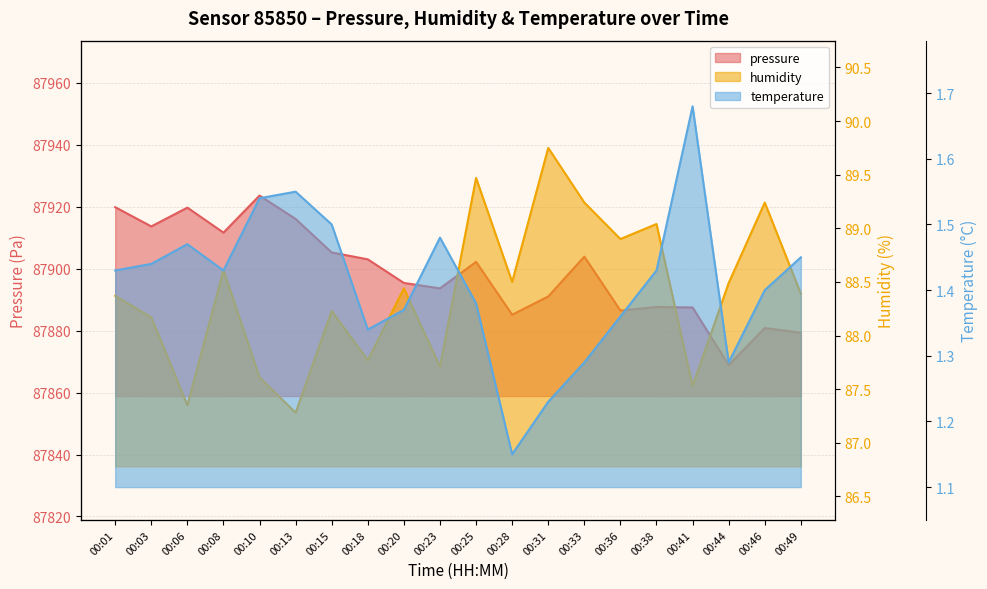

What is the minimum value shown in the chart?

1.1